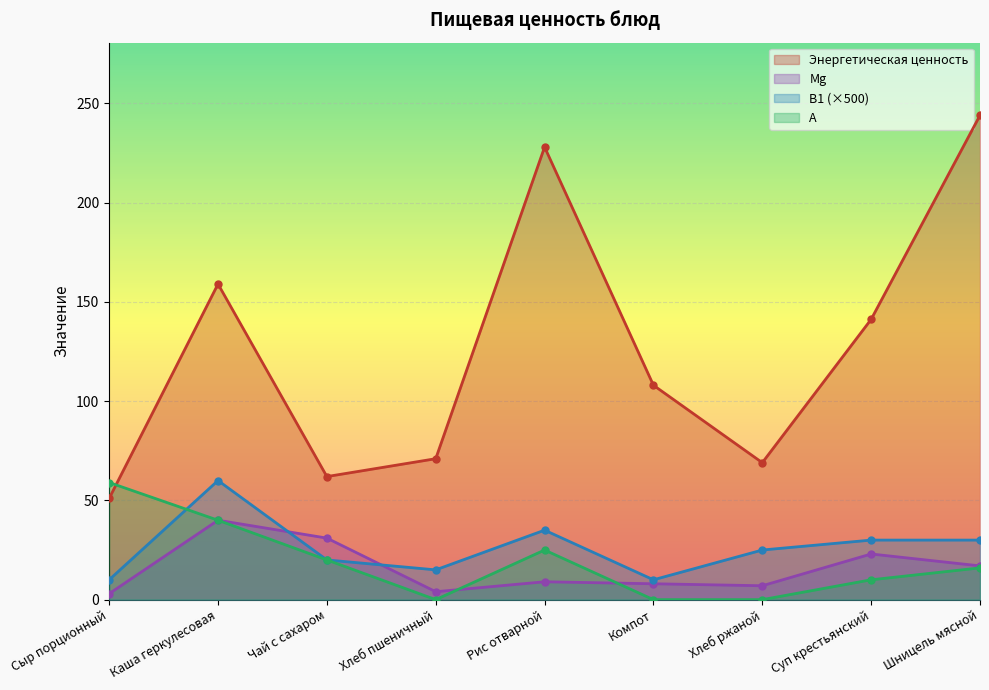

Which series has the largest total across all categories?

Энергетическая ценность